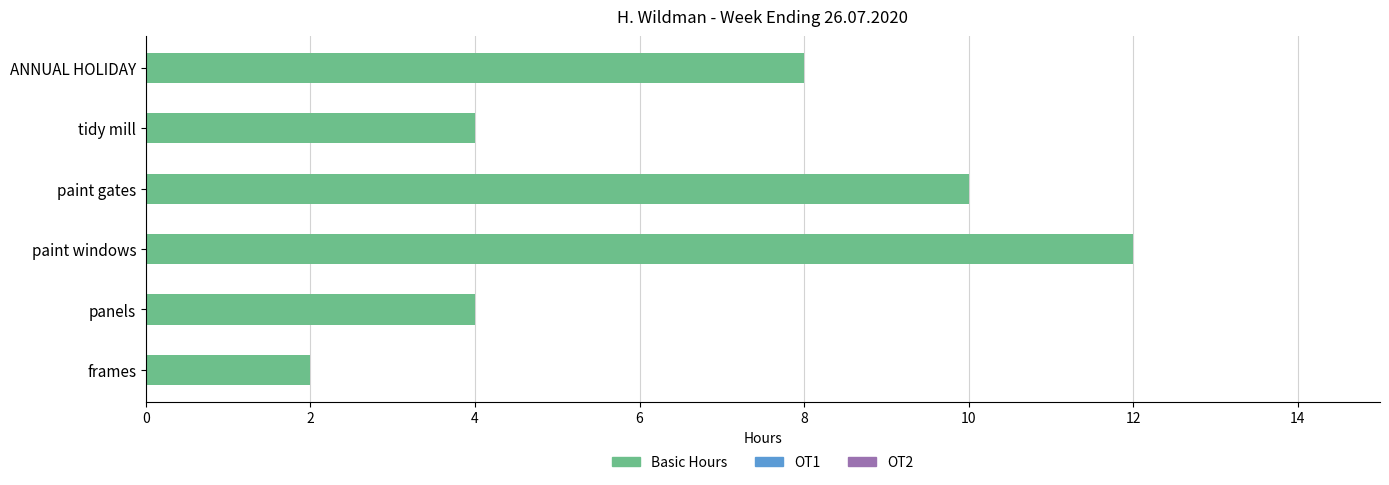

What is the difference between the maximum and second lowest values?

8